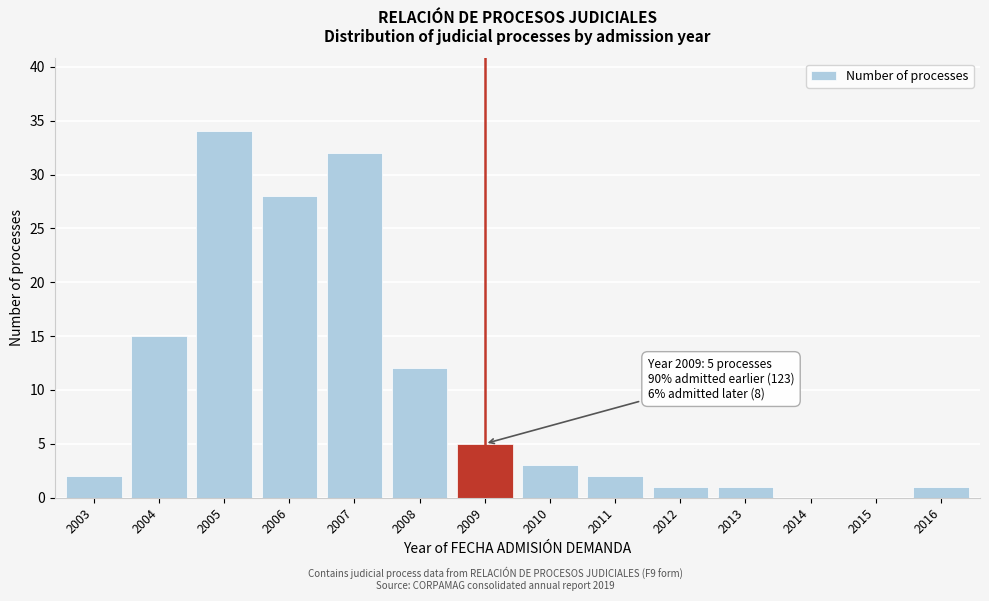

Reading left to right, what are all the values shown in this chart?

2003=2	2004=15	2005=34	2006=28	2007=32	2008=12	2009=5	2010=3	2011=2	2012=1	2013=1	2014=0	2015=0	2016=1